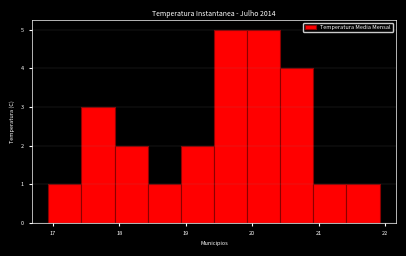

Reading left to right, list every bar in this chart as the range it spans on the x-axis followed by its height. Neither the bar edges nor the heights are printed on the chart, so give them approximately, as read against the axes.

16.9 to 17.4: 1
17.4 to 17.9: 3
17.9 to 18.4: 2
18.4 to 18.9: 1
18.9 to 19.4: 2
19.4 to 19.9: 5
19.9 to 20.4: 5
20.4 to 20.9: 4
20.9 to 21.4: 1
21.4 to 21.9: 1